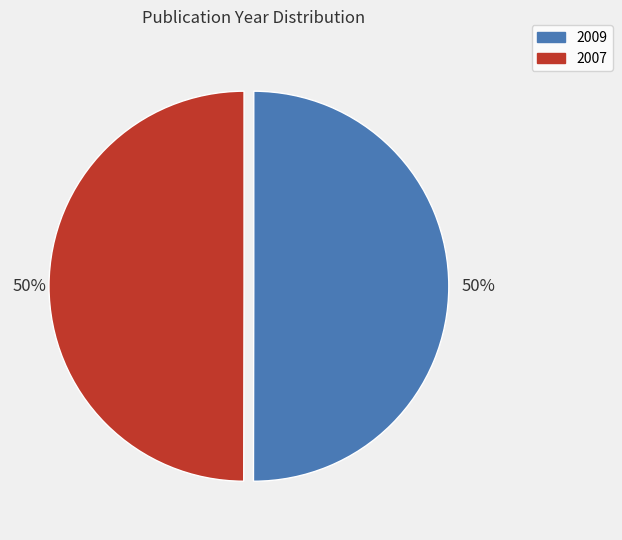

Approximately how many times larger is the value at 2009 compared to 2007?

1.0